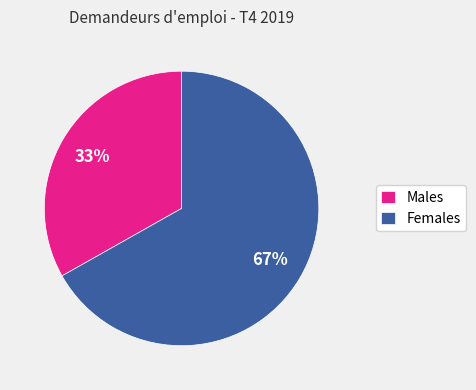

Between Males and Females, which is larger?

Females